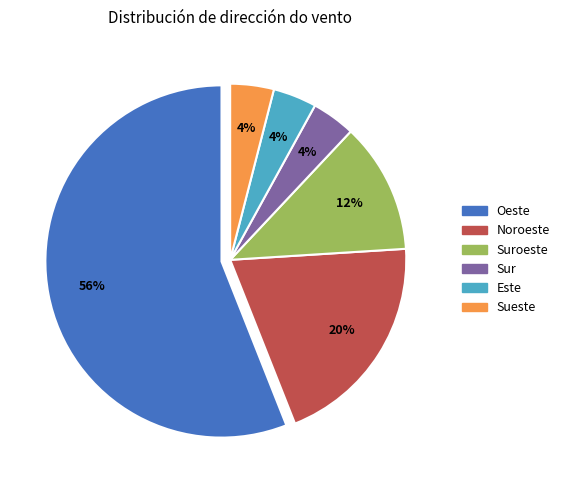

To the nearest percent, what is the average slice percentage?

17%